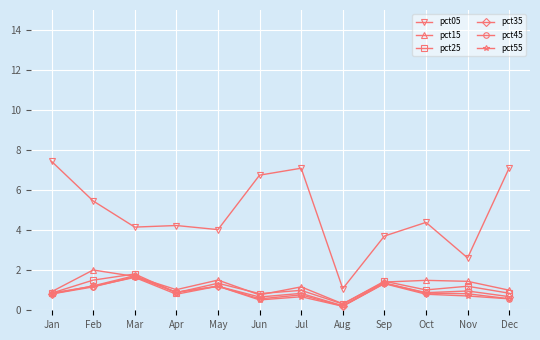

How many series are shown in this chart?

6